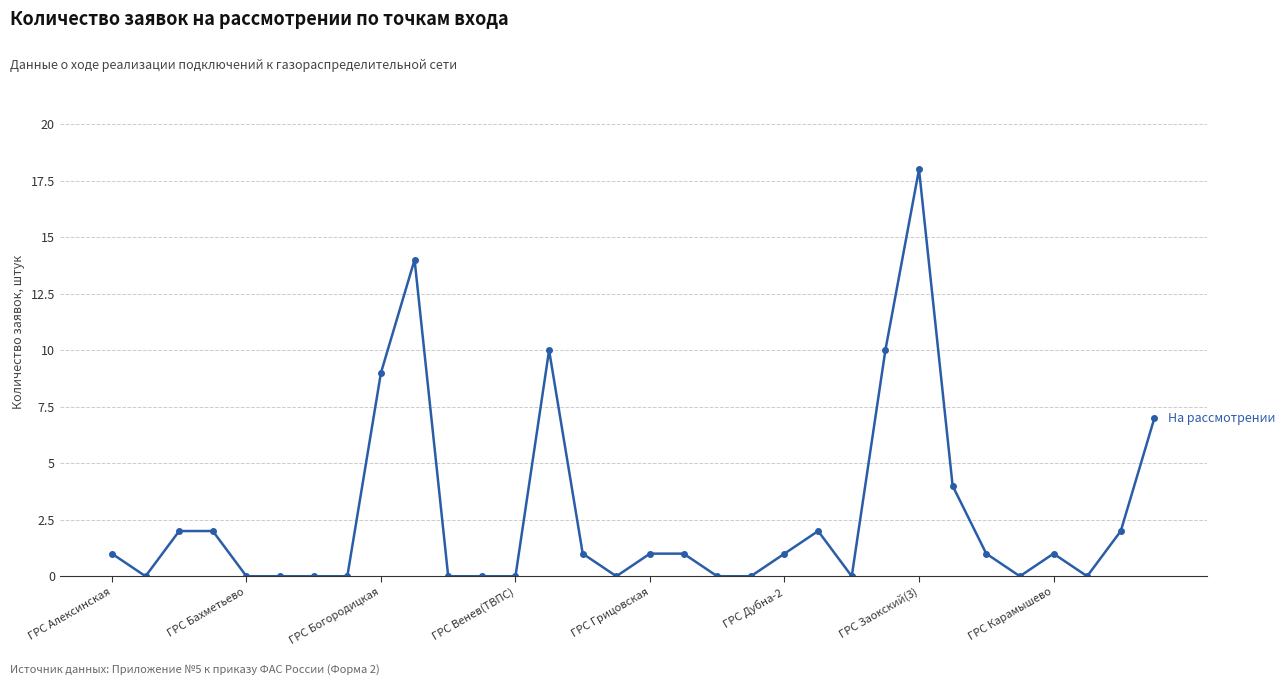

What is the greatest value displayed?

18